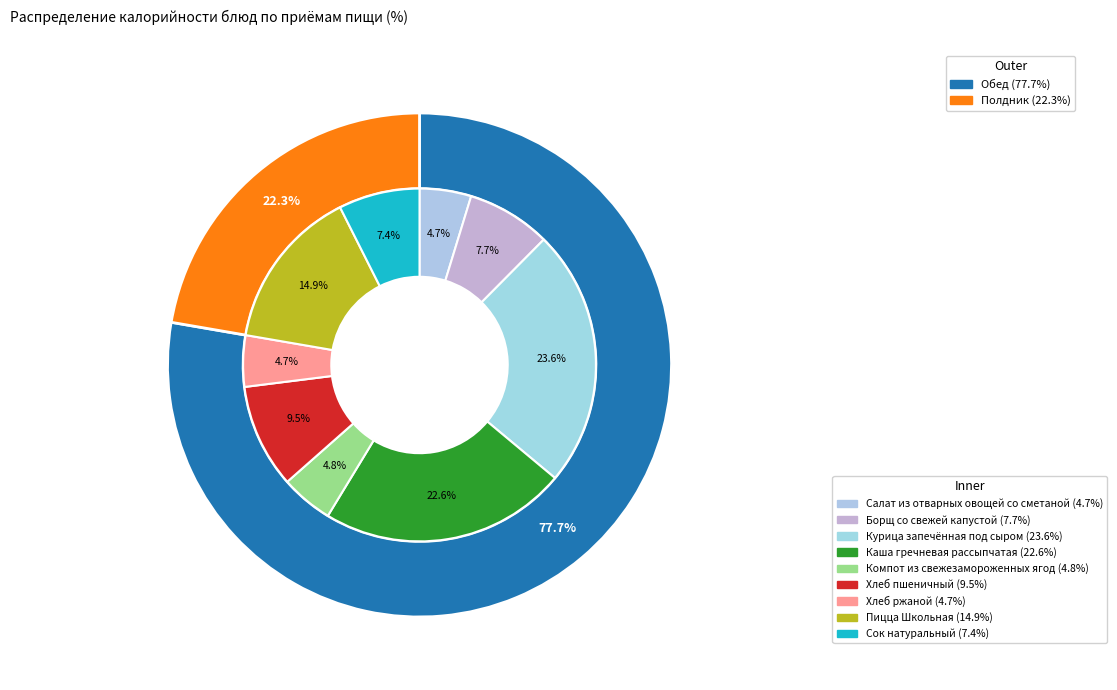

To the nearest percent, what is the difference between the largest and smallest slice percentages?

19%